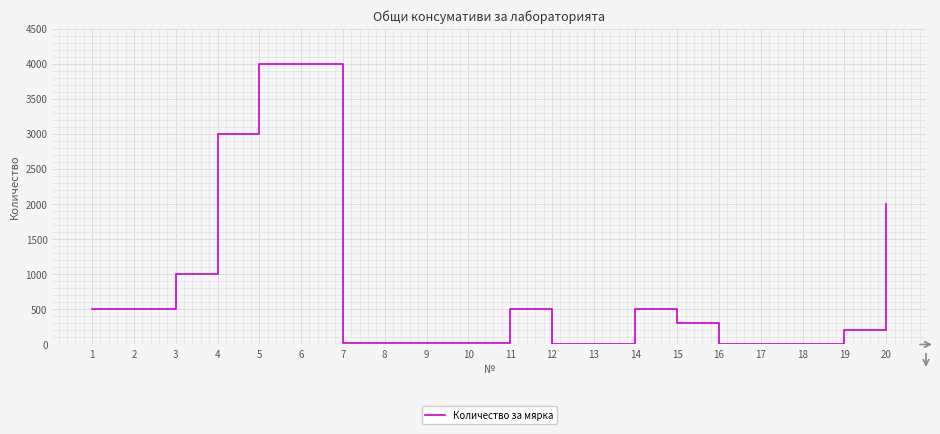

The value at 15 is 505. True or false?

False